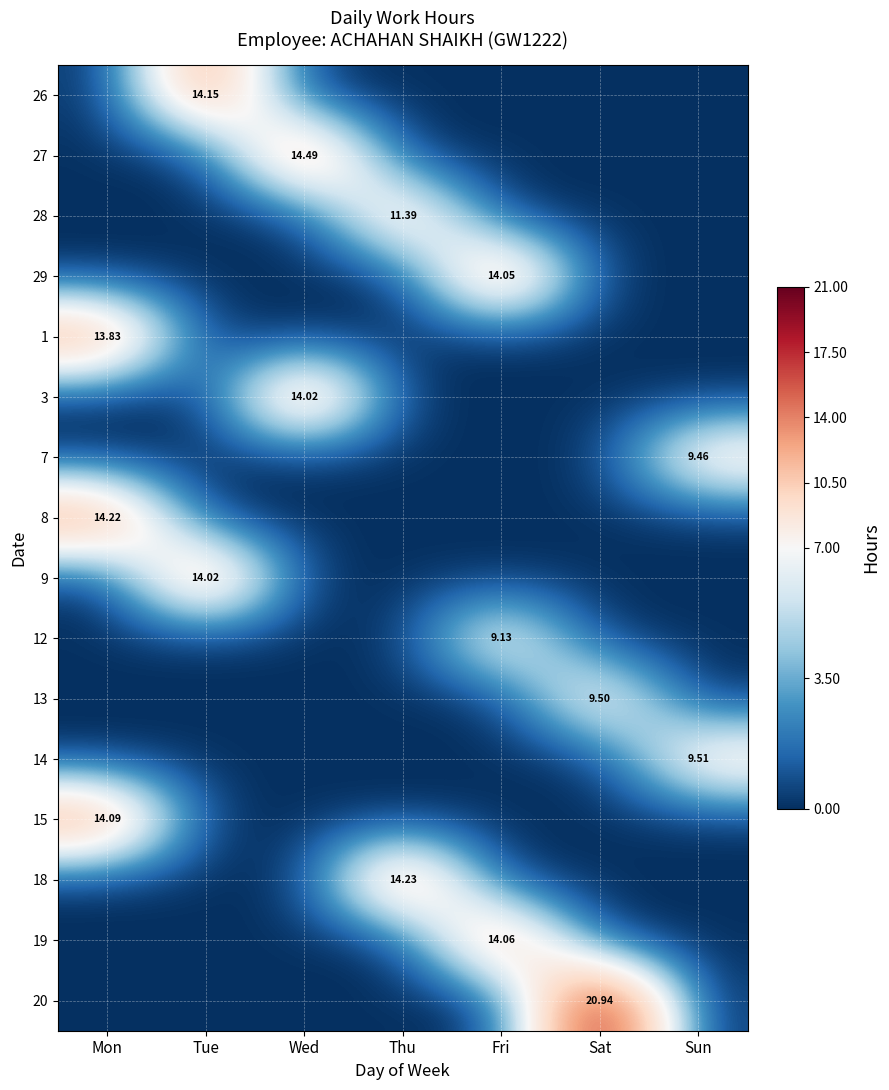

What is the sum of all 8 values?

14.2